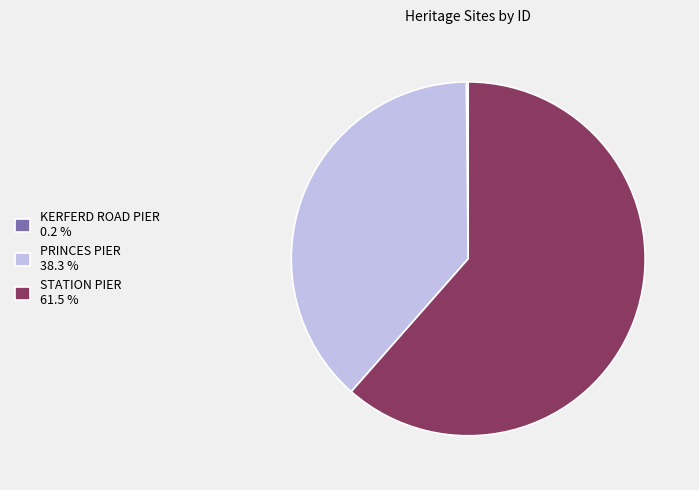

Is it true that PRINCES PIER is 32% of the pie?

False